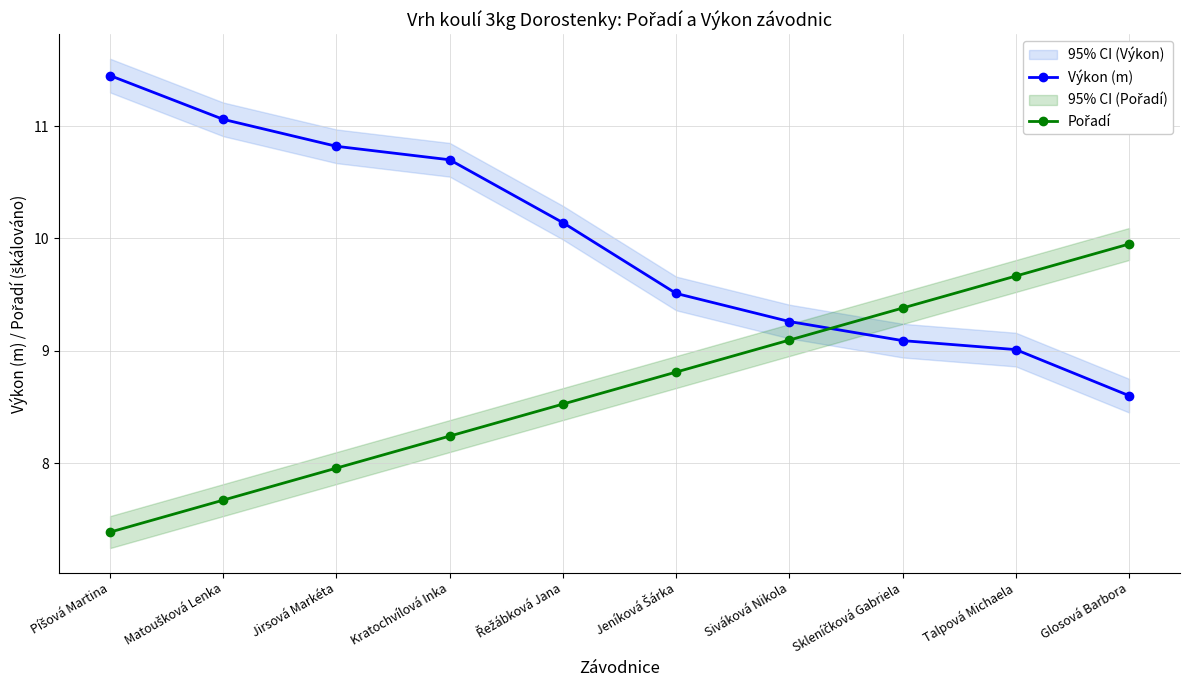

What is the difference between the maximum and minimum values in the Výkon (m) series?

2.8